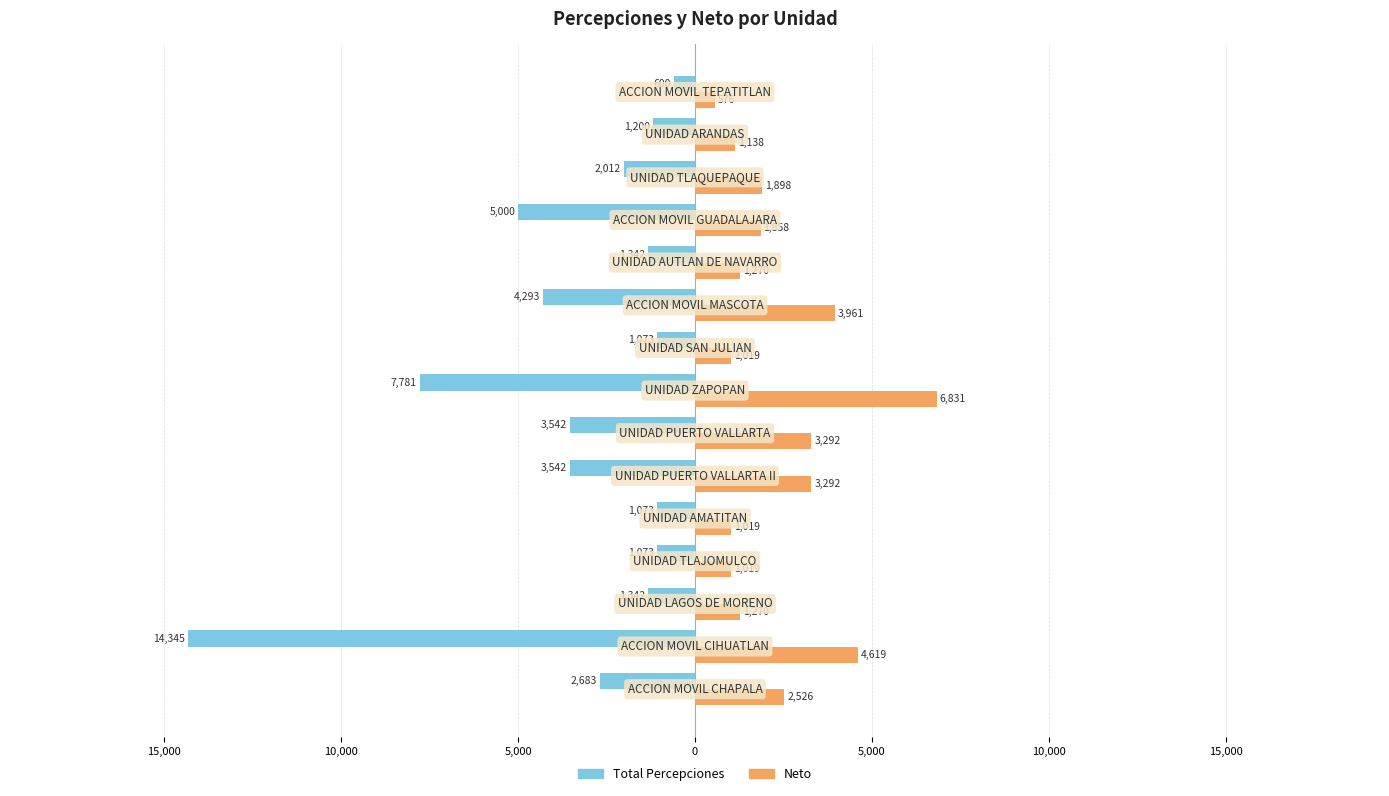

What are all the series names shown in the legend?

Total Percepciones, Neto